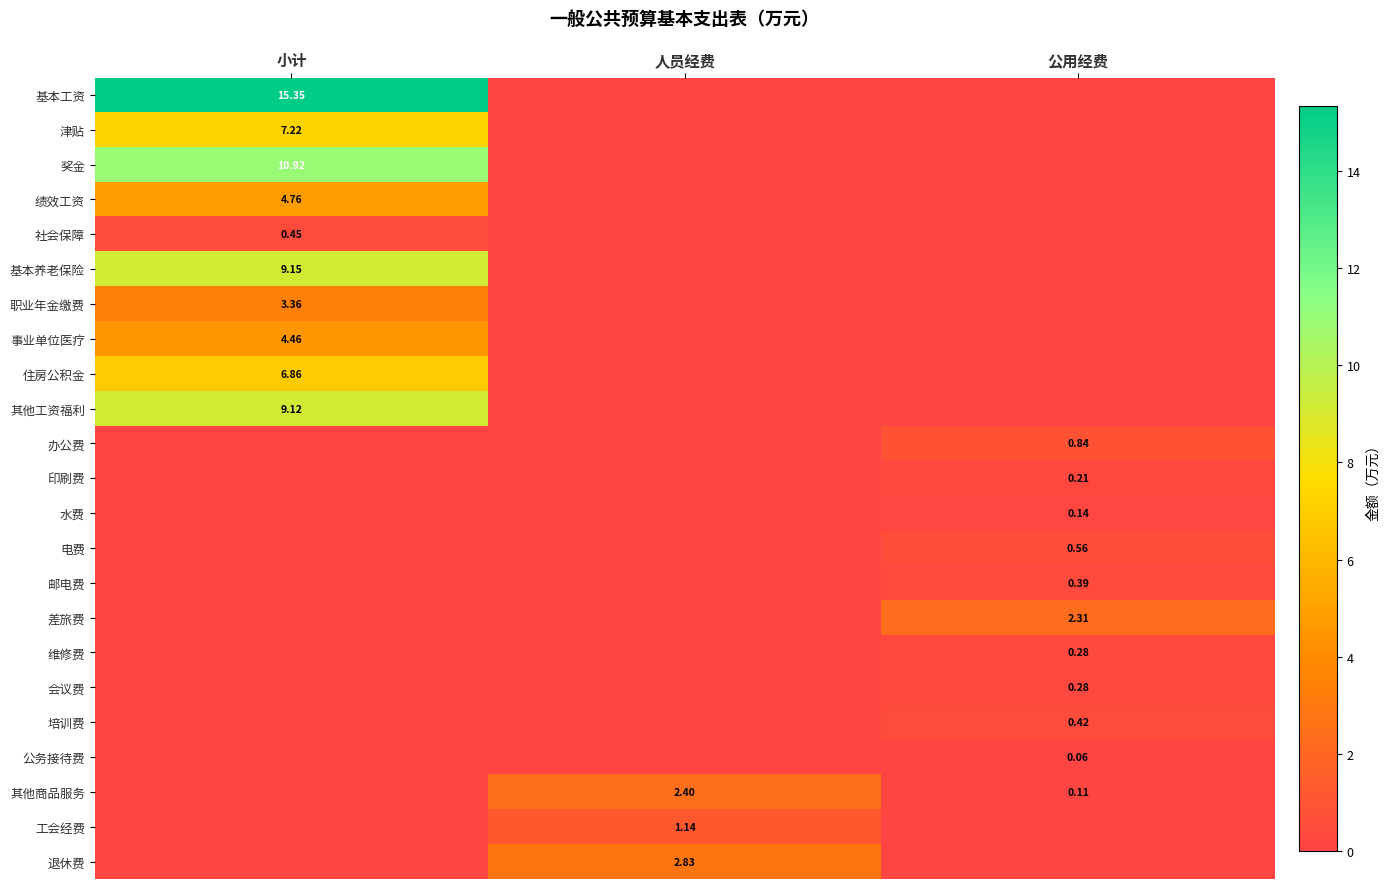

Rank the series at 公用经费 from highest to lowest value.

差旅费, 办公费, 电费, 培训费, 邮电费, 维修费, 会议费, 印刷费, 水费, 其他商品服务, 公务接待费, 基本工资, 津贴, 奖金, 绩效工资, 社会保障, 基本养老保险, 职业年金缴费, 事业单位医疗, 住房公积金, 其他工资福利, 工会经费, 退休费